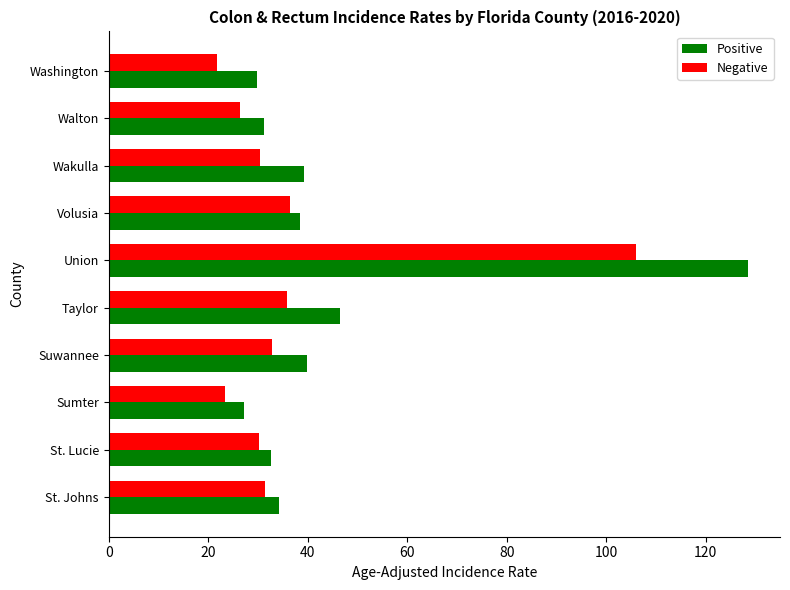

What is the sum of all Negative values?

374.8